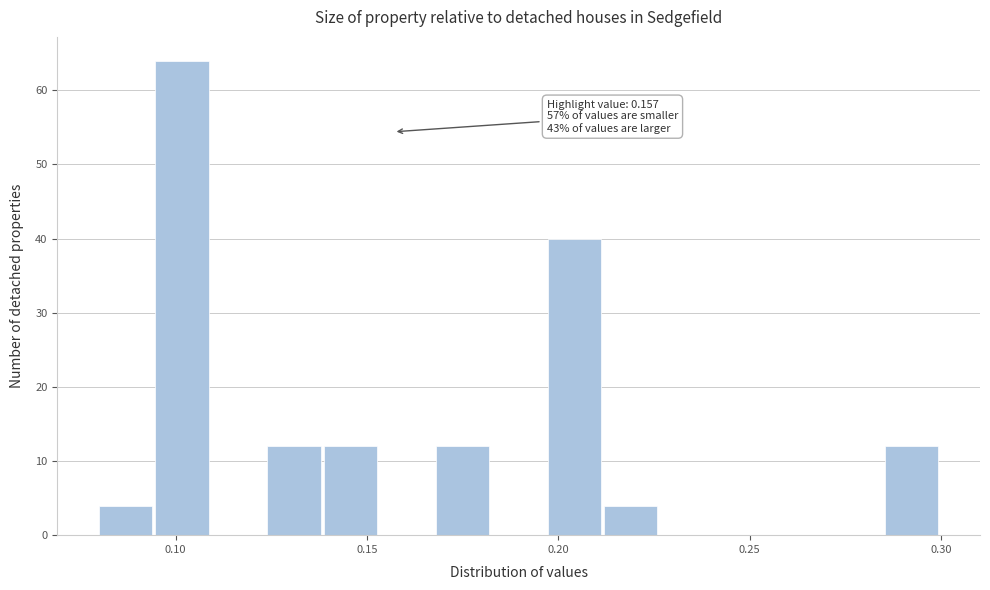

Read against the x-axis, roughly where is the centre of the tallest bar?

0.100